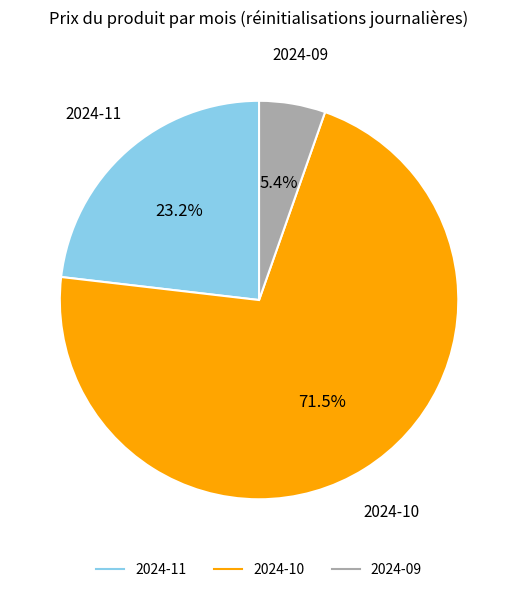

Approximately how many times larger is the value at 2024-11 compared to 2024-09?

4.3